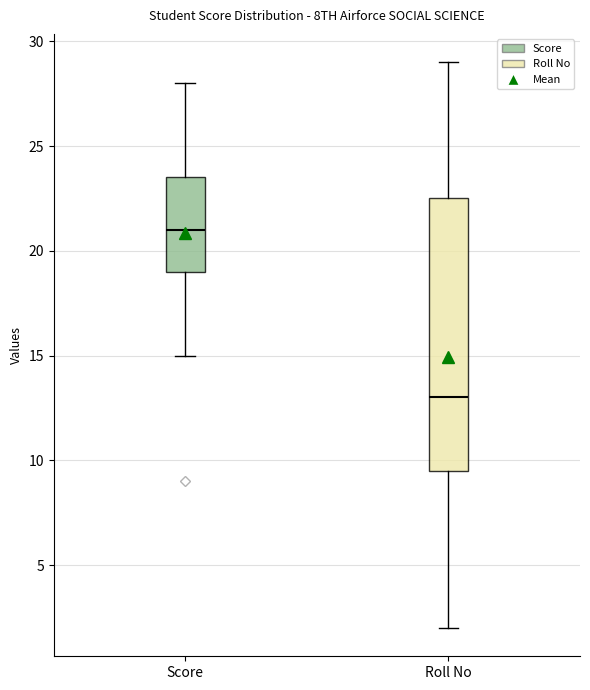

Reading left to right, read every box against the y-axis: the position of its median line, the range the box covers, and the ends of its whiskers. The values are not printed on the chart, so give them approximately, as read against the axis.

Score: median 21.0, box 19.0 to 23.5, whiskers 15.0 to 28.0
Roll No: median 13.0, box 9.5 to 22.5, whiskers 2.0 to 29.0